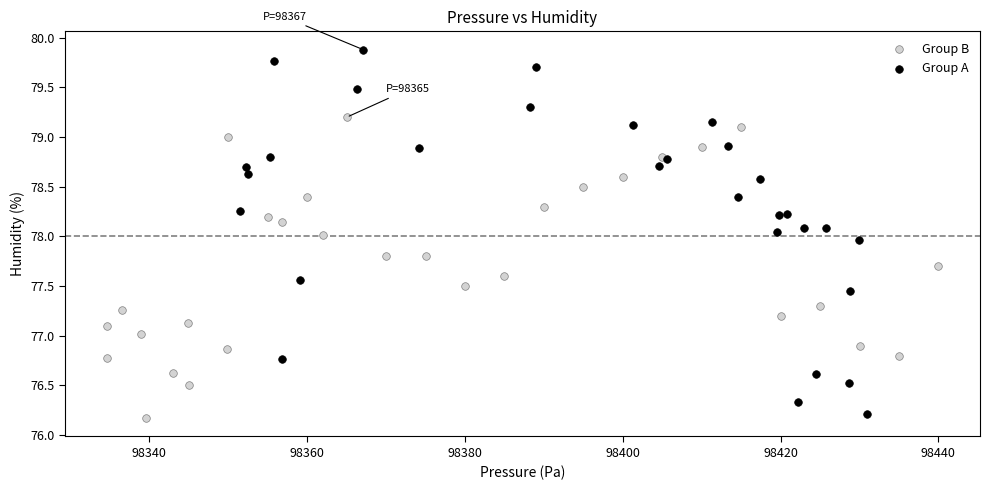

Which series has the widest spread of Y values?

Group A